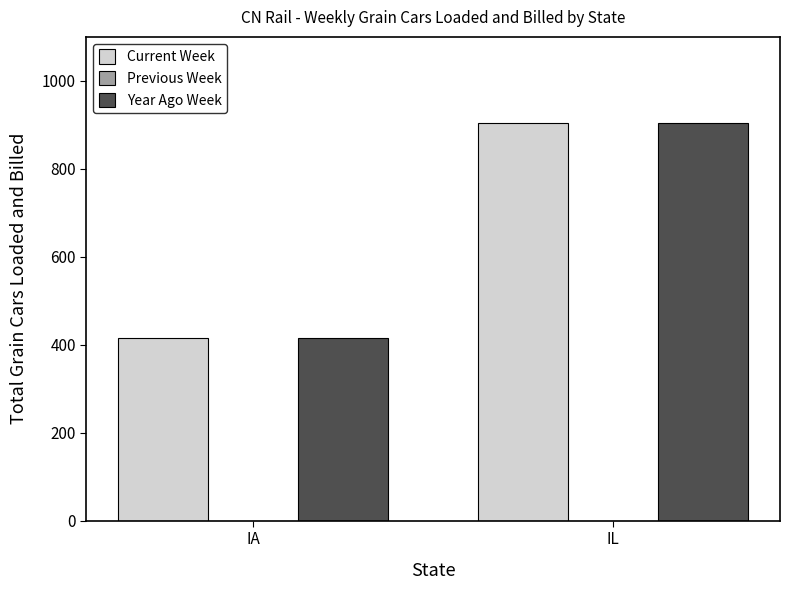

Reading right to left, list all the values displayed in this chart.

Current Week: 904	416
Year Ago Week: 904	416